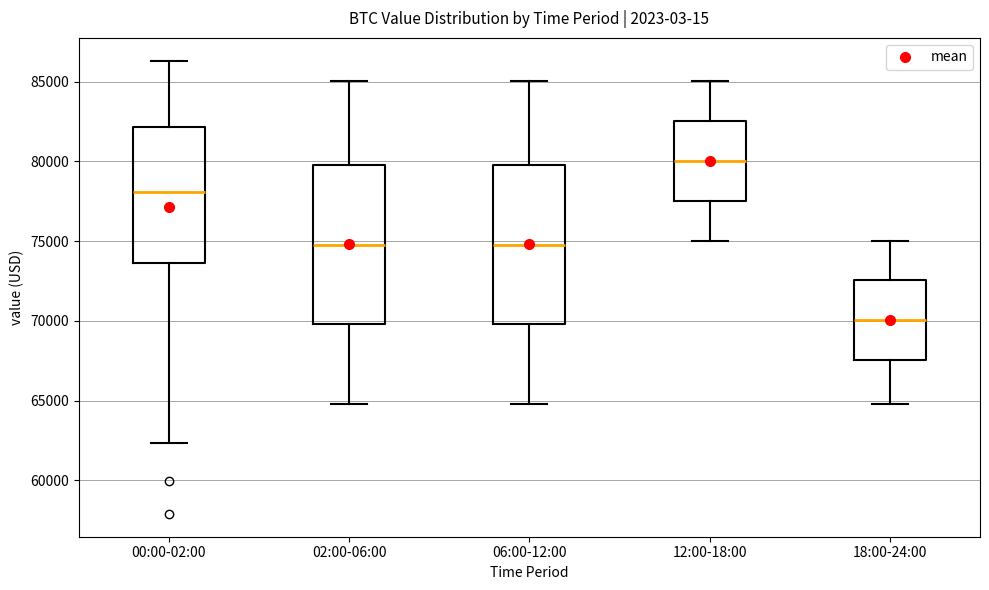

Reading left to right, read every box against the y-axis: the position of its median line, the range the box covers, and the ends of its whiskers. The values are not printed on the chart, so give them approximately, as read against the axis.

00:00-02:00: median 78000, box 73500 to 82000, whiskers 62500 to 86500
02:00-06:00: median 75000, box 70000 to 80000, whiskers 65000 to 85000
06:00-12:00: median 75000, box 70000 to 80000, whiskers 65000 to 85000
12:00-18:00: median 80000, box 77500 to 82500, whiskers 75000 to 85000
18:00-24:00: median 70000, box 67500 to 72500, whiskers 65000 to 75000